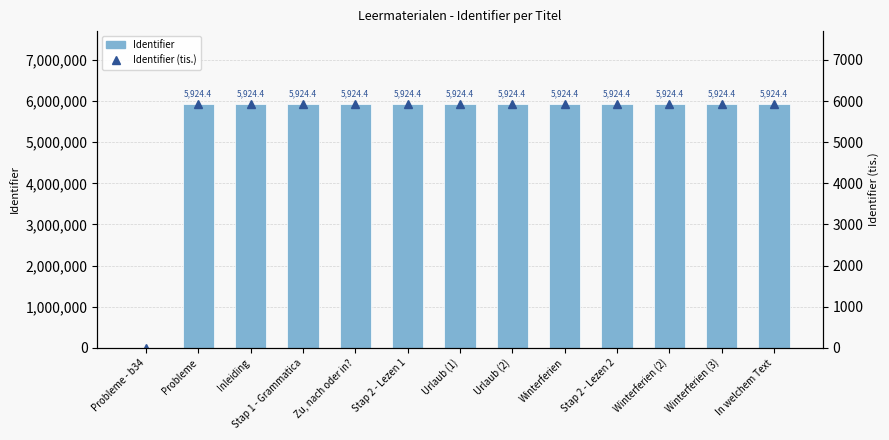

What is the sum of all Identifier (tis.) values?

71092.5